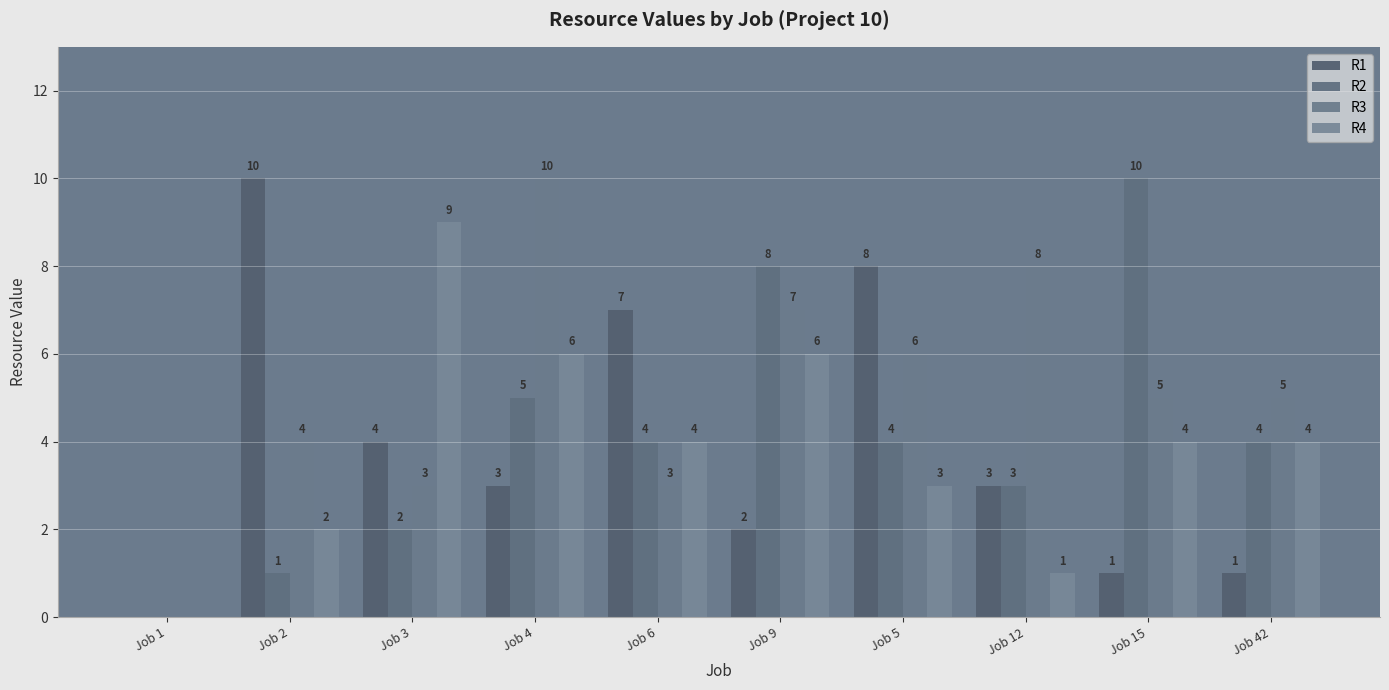

What is the label of the 6th bar from the right?

Job 6